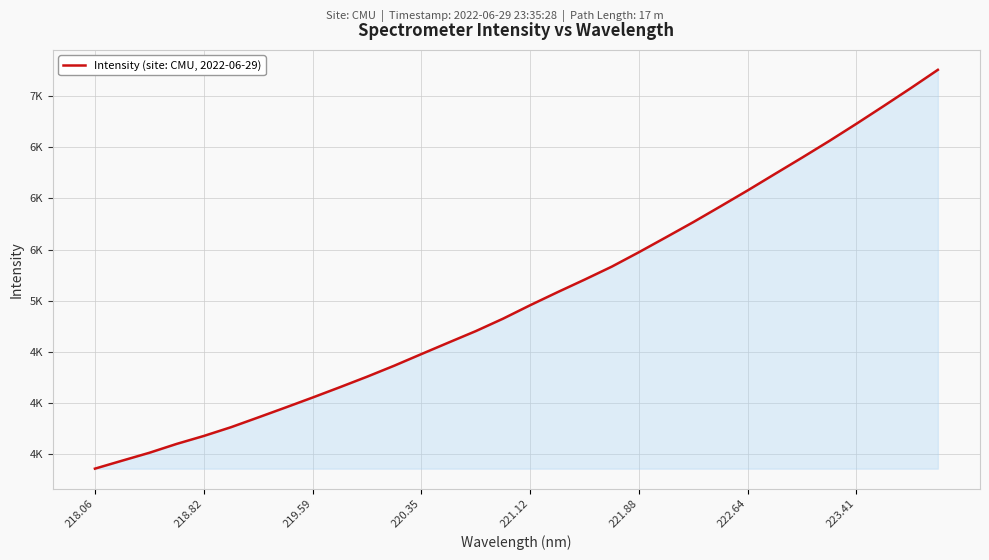

How many values exceed 4955?

16